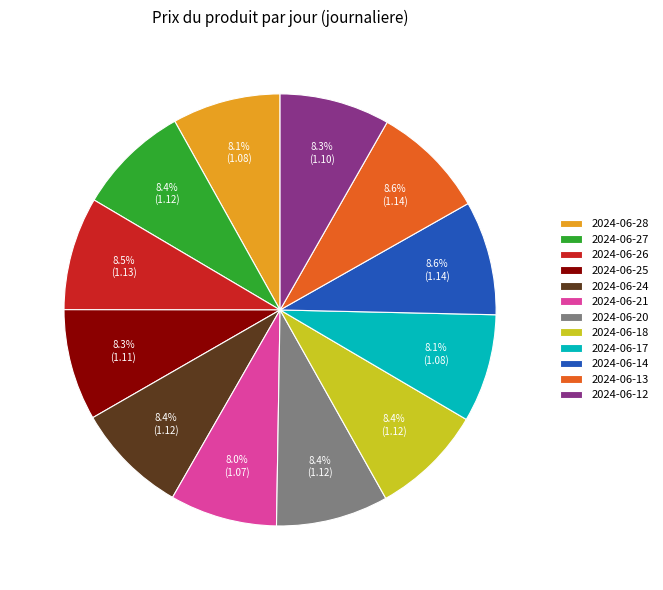

Approximately how many times larger is the value at 2024-06-26 compared to 2024-06-17?

1.0